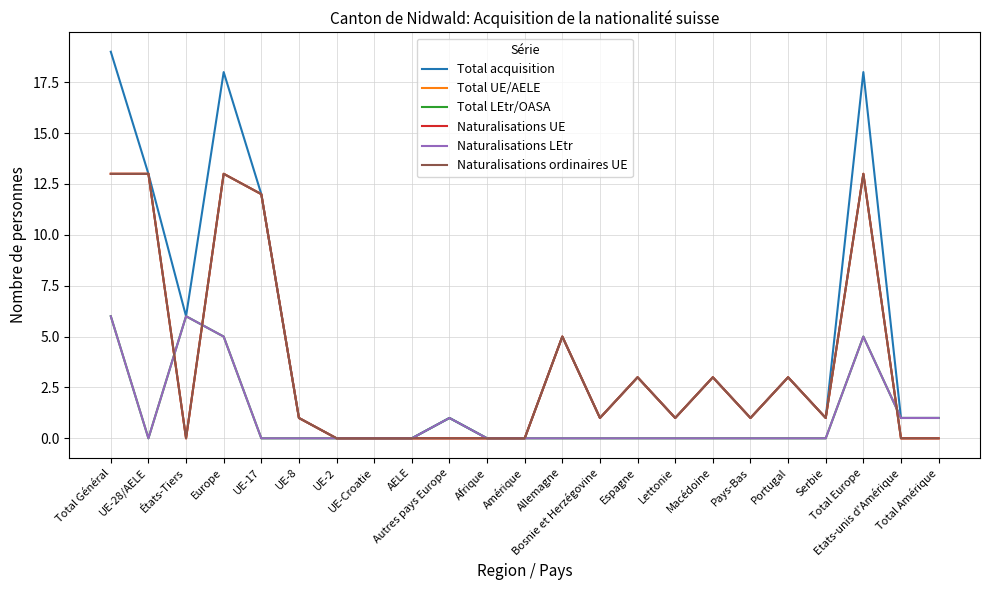

Where is the first local minimum for Naturalisations LEtr?

UE-28/AELE